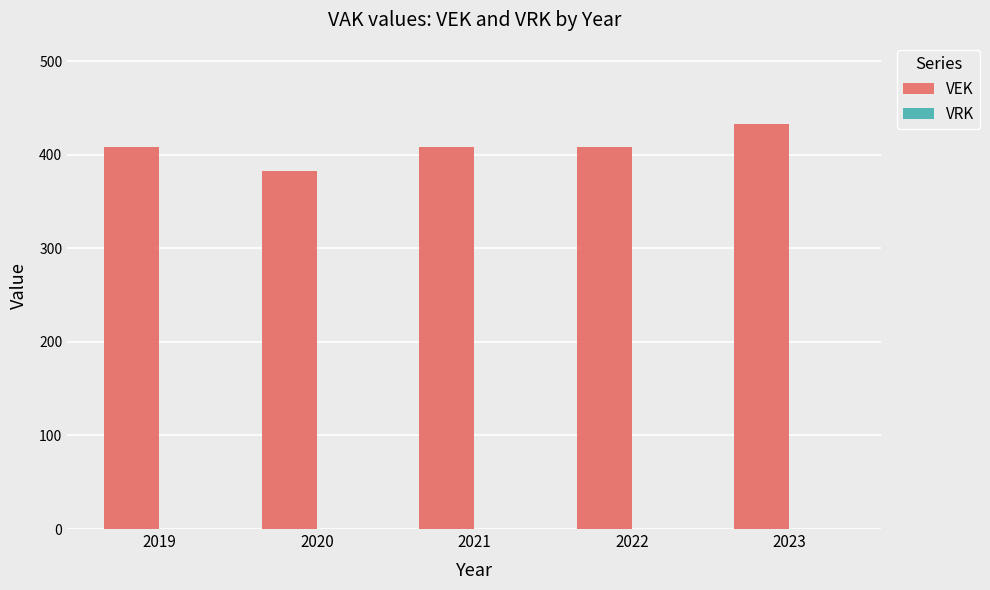

Which label corresponds to the smallest value in the chart?

2019